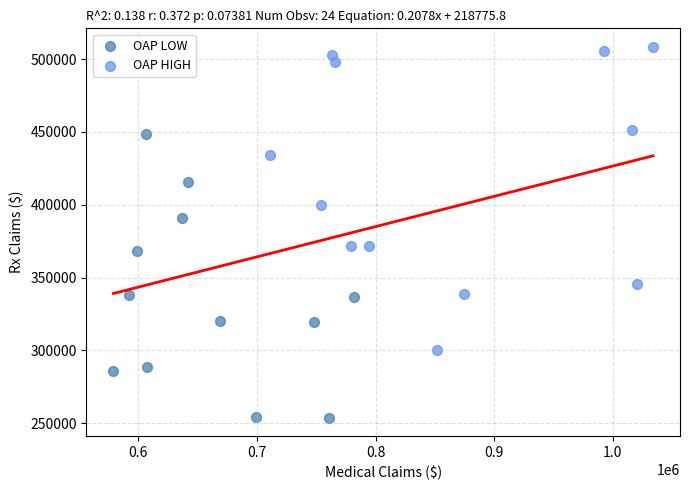

Which series contains the lowest Y value?

OAP LOW